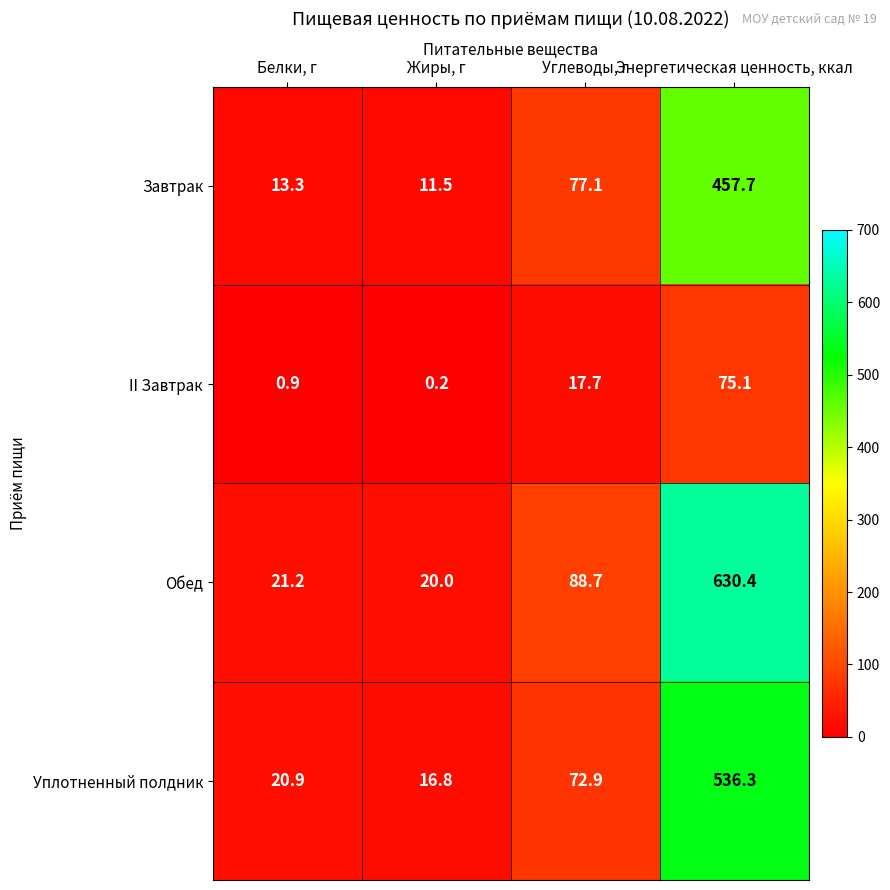

At which label does II Завтрак first exceed 17?

Углеводы, г